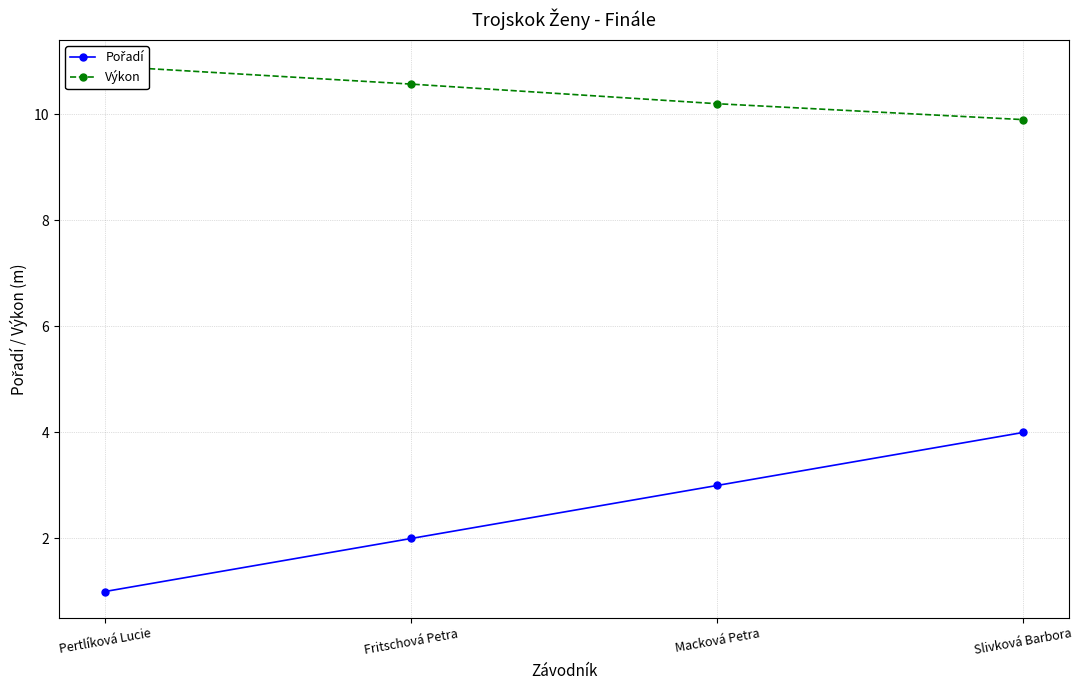

True or false: Výkon has a value of 9.9 at Slivková Barbora.

True